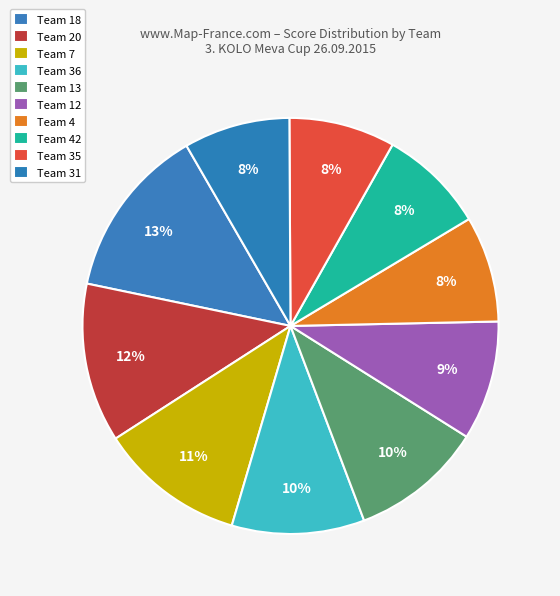

Is there a majority slice in this chart?

No